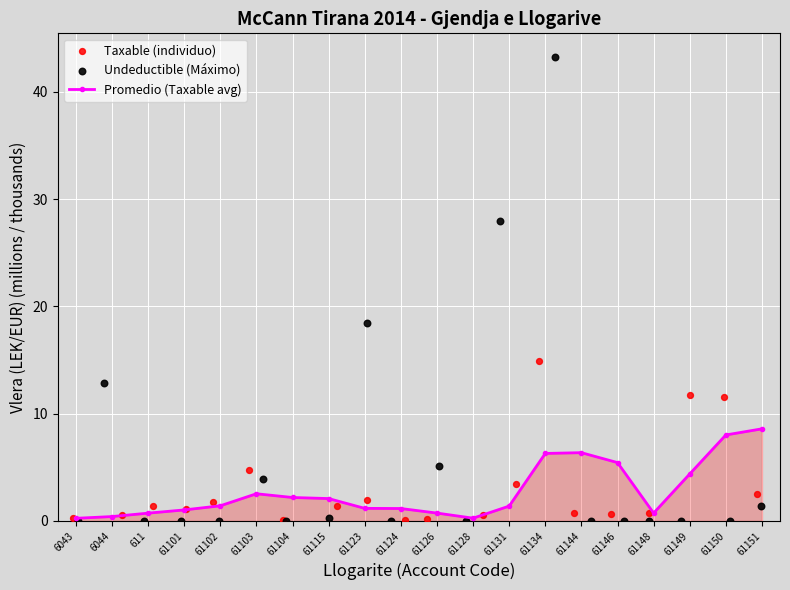

The value of Promedio (Taxable avg) at 61146 is 5.4. True or false?

True